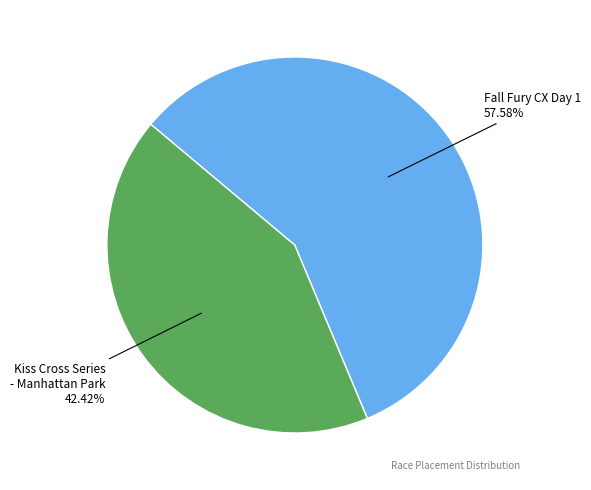

What is the total percentage of Fall Fury CX Day 1 and Kiss Cross Series - Manhattan Park?

100.0%